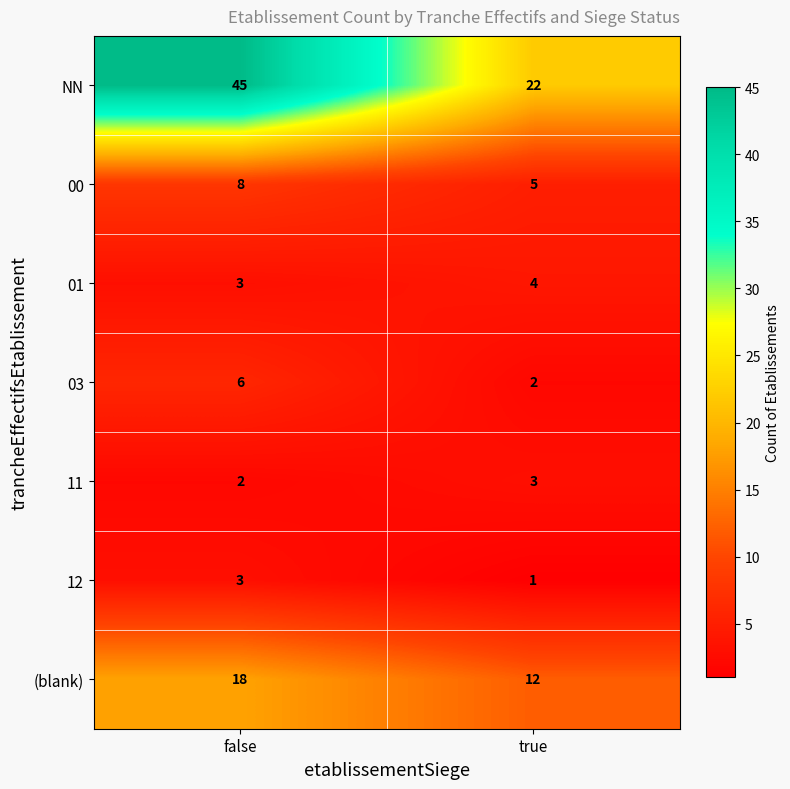

True or false: NN has a value of 6 at true.

False